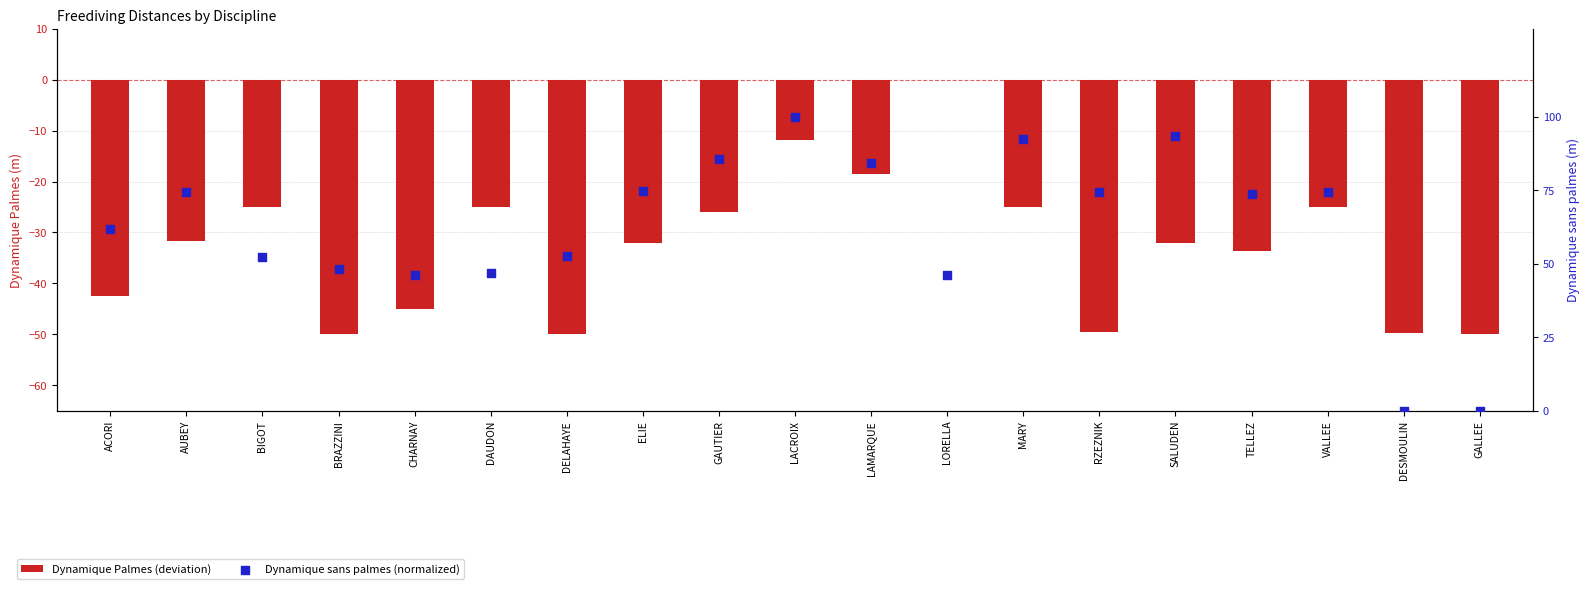

What is the total value across all series at BIGOT?

27.2